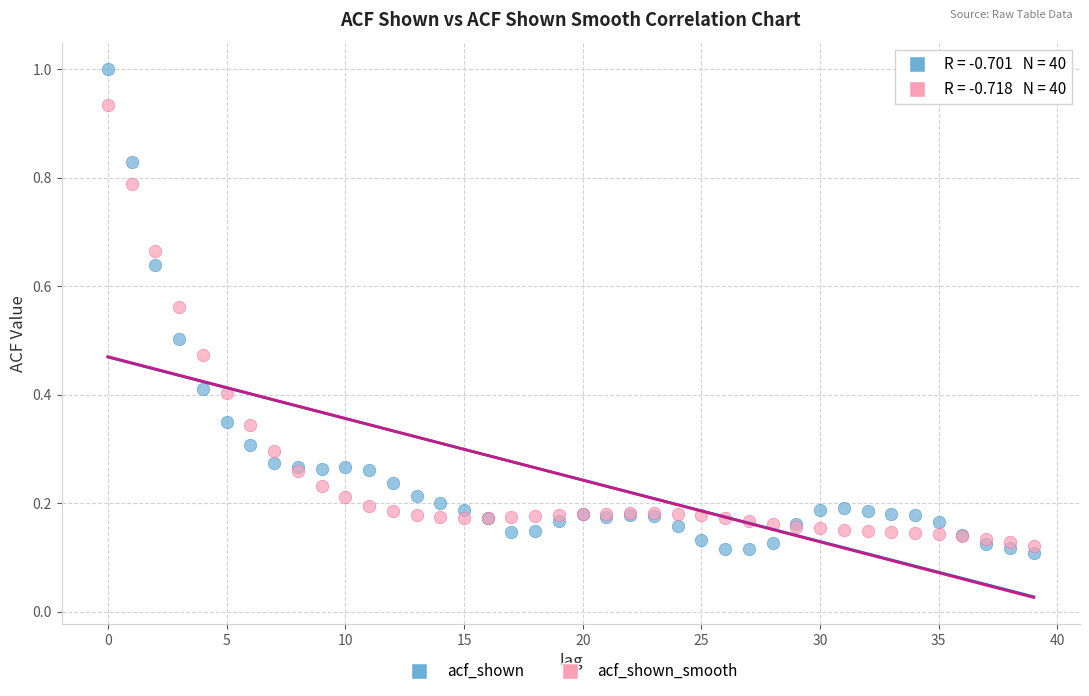

Which series contains the highest Y value?

acf_shown